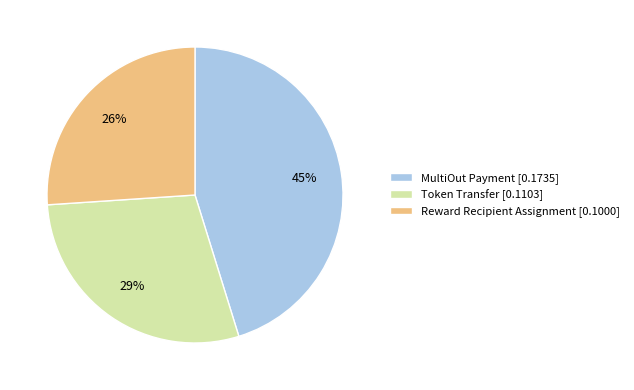

Is it true that MultiOut Payment is 30% of the pie?

False